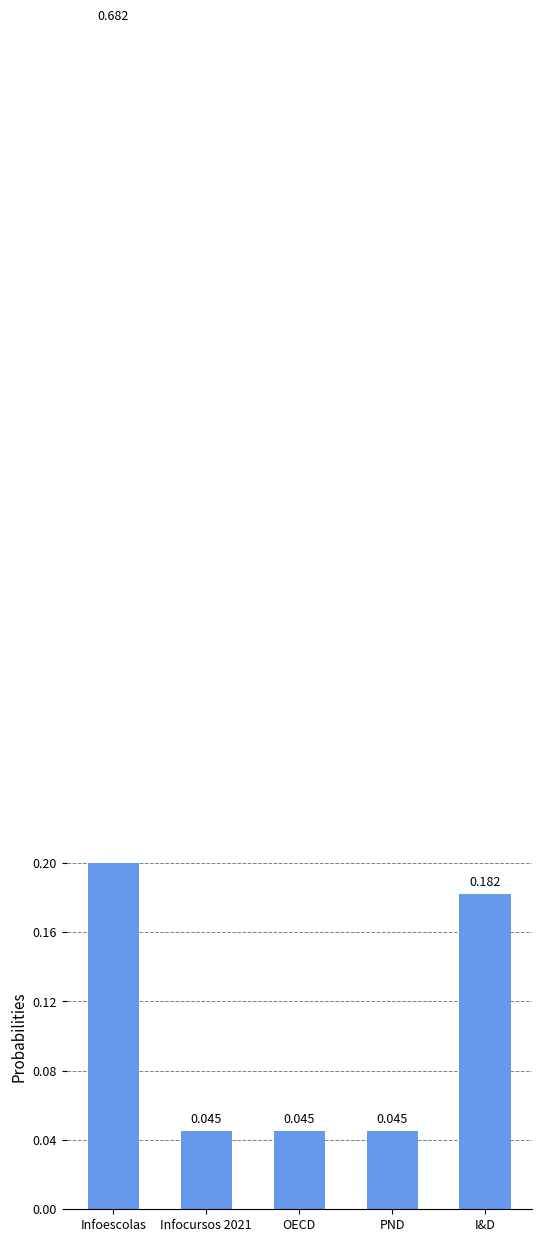

List the labels in order of value, largest first.

Infoescolas, I&D, Infocursos 2021, OECD, PND